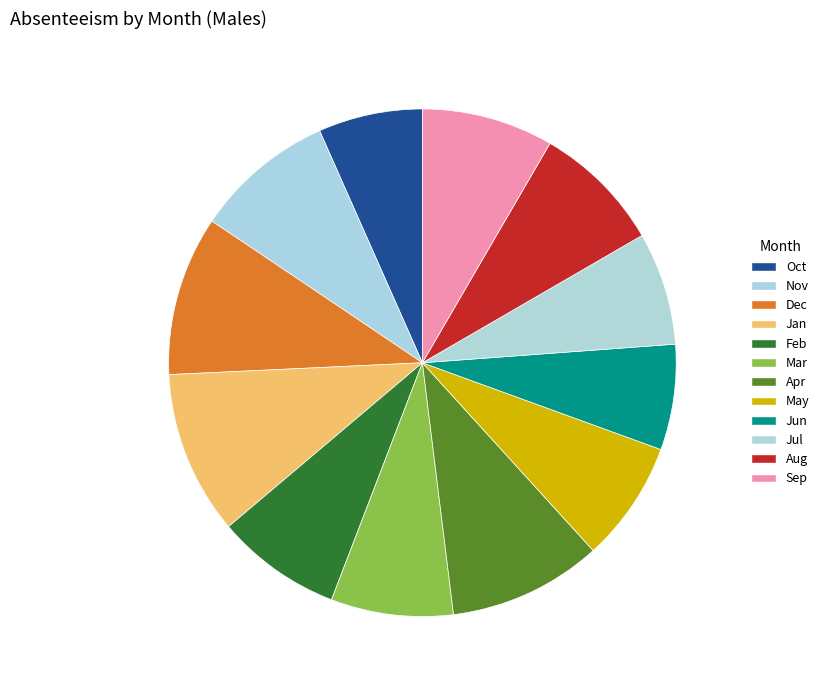

Count the number of slices in the pie.

12